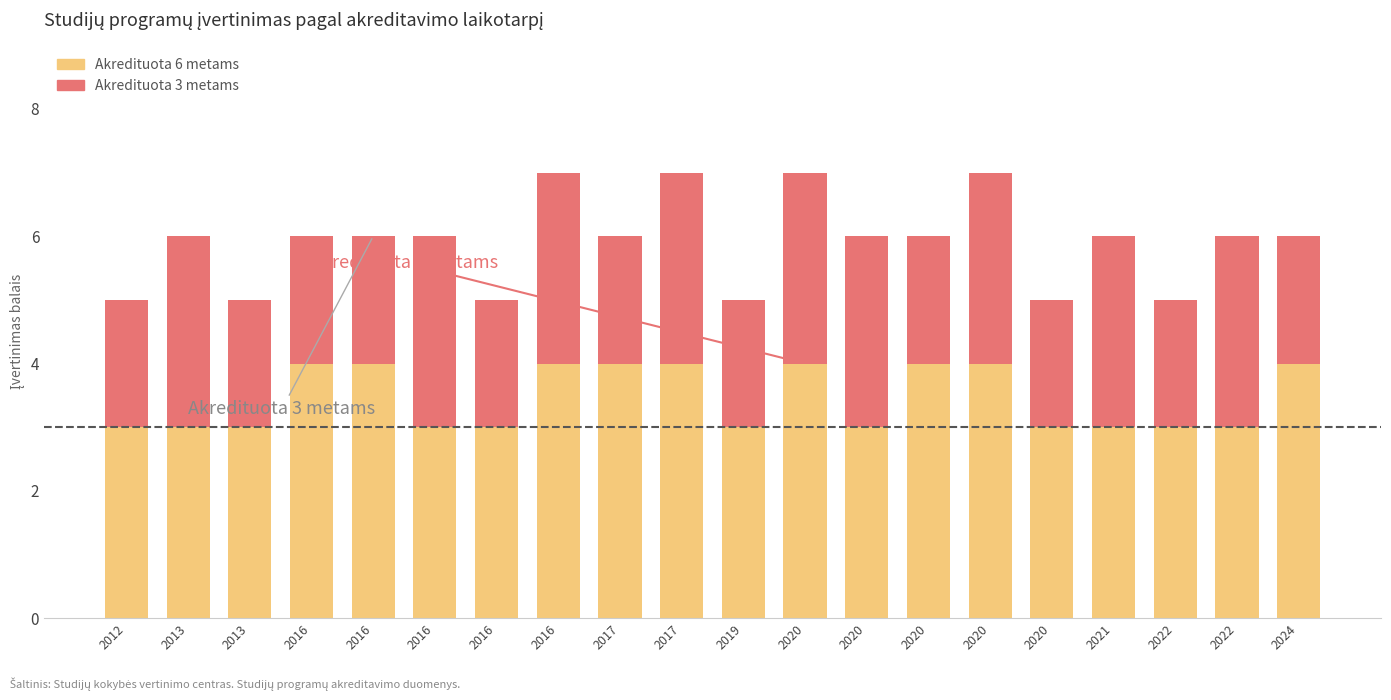

What are all the series names shown in the legend?

Akredituota 6 metams, Akredituota 3 metams